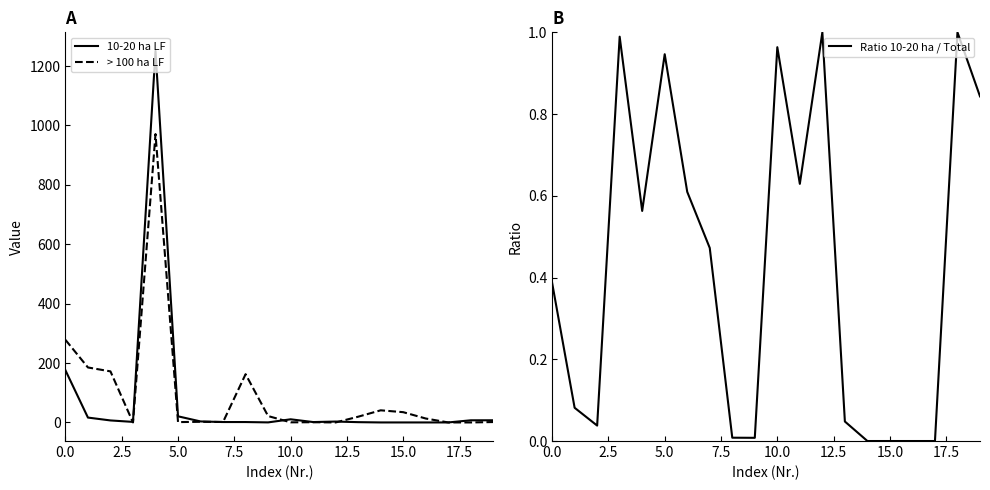

What is the maximum value for > 100 ha LF?

971.0